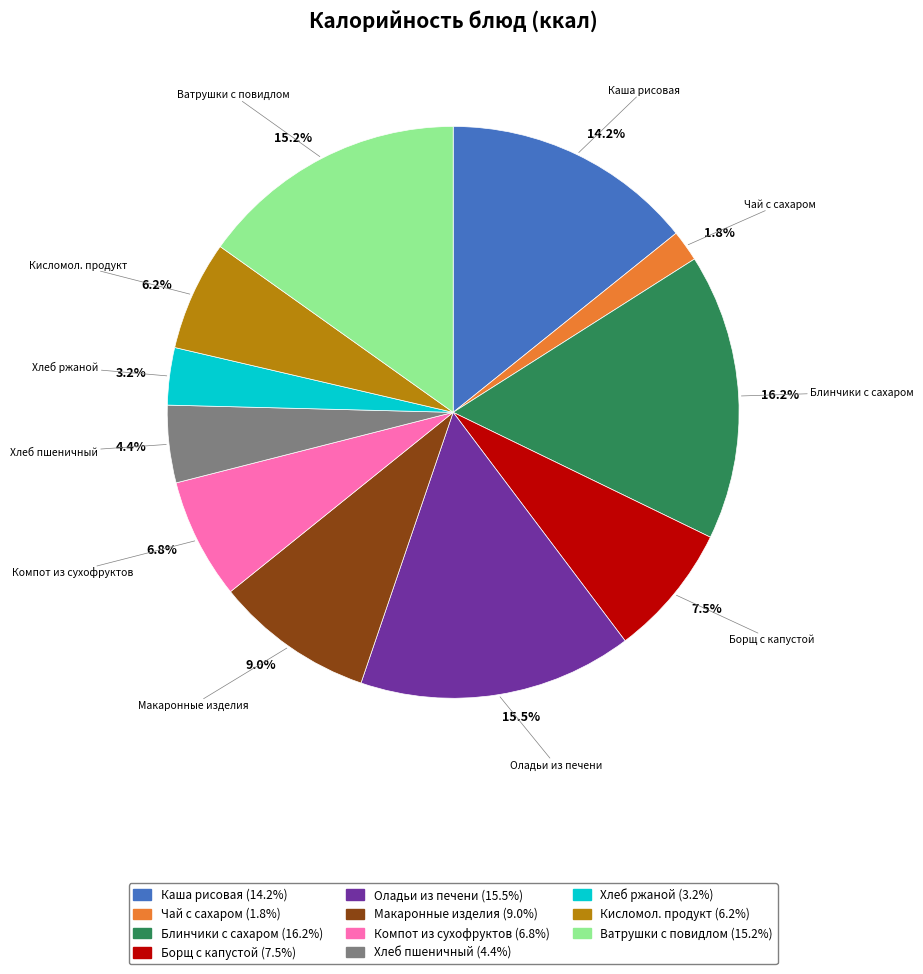

Which slice is the largest?

16.2%